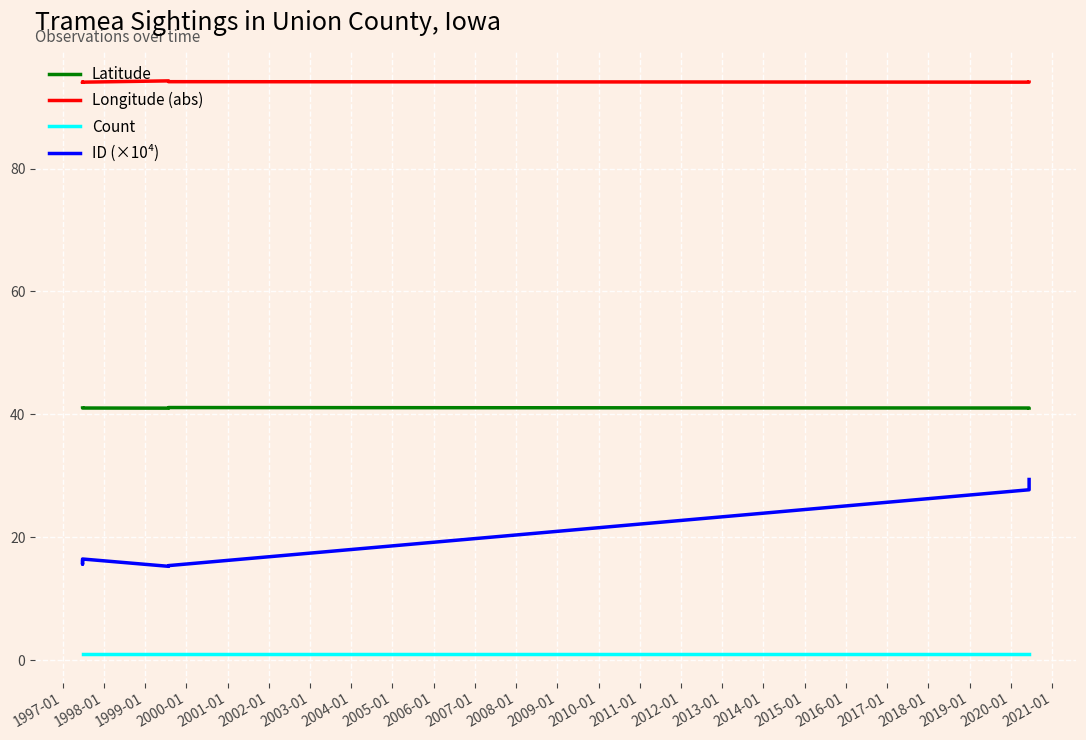

At how many categories does at least one series exceed 53?

10